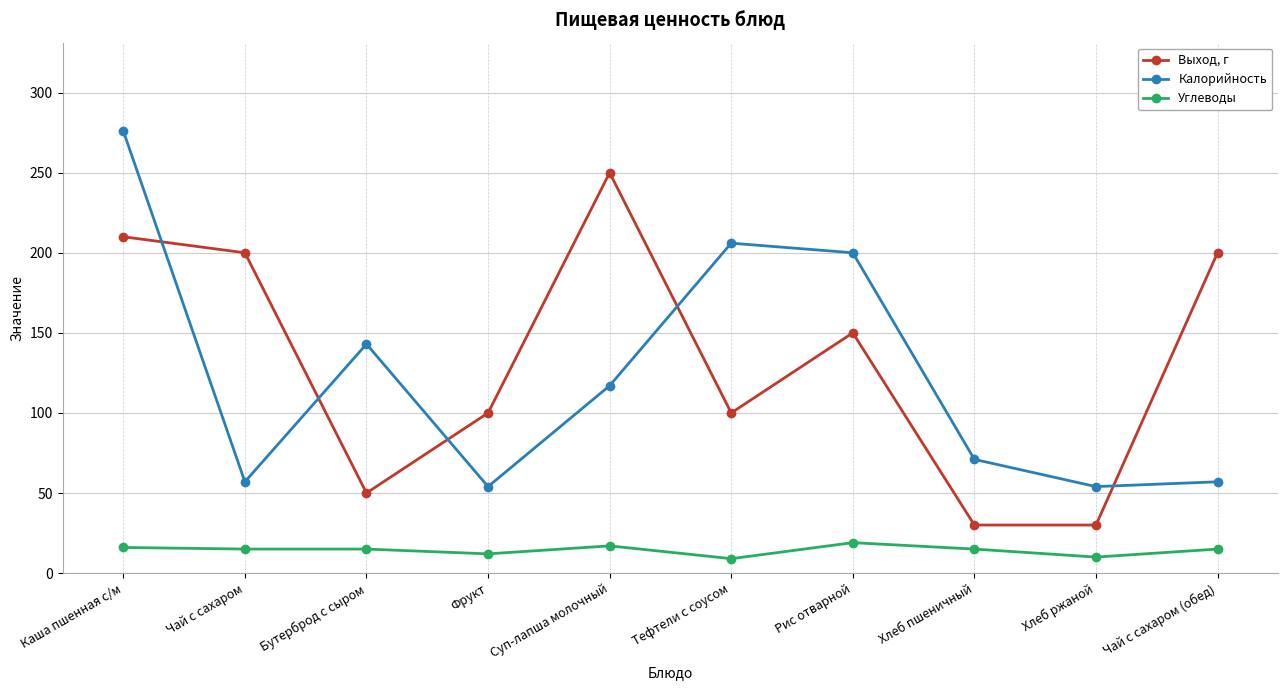

Rank the series at Хлеб пшеничный from lowest to highest value.

Углеводы, Выход, г, Калорийность